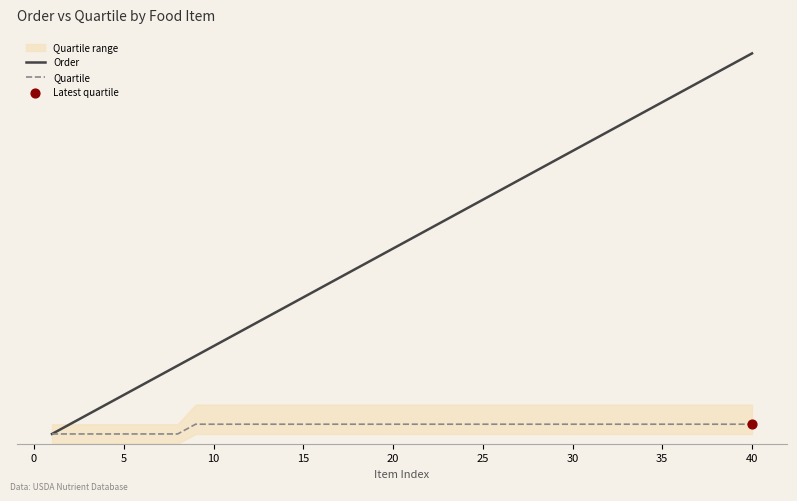

At how many categories does at least one series exceed 7?

33